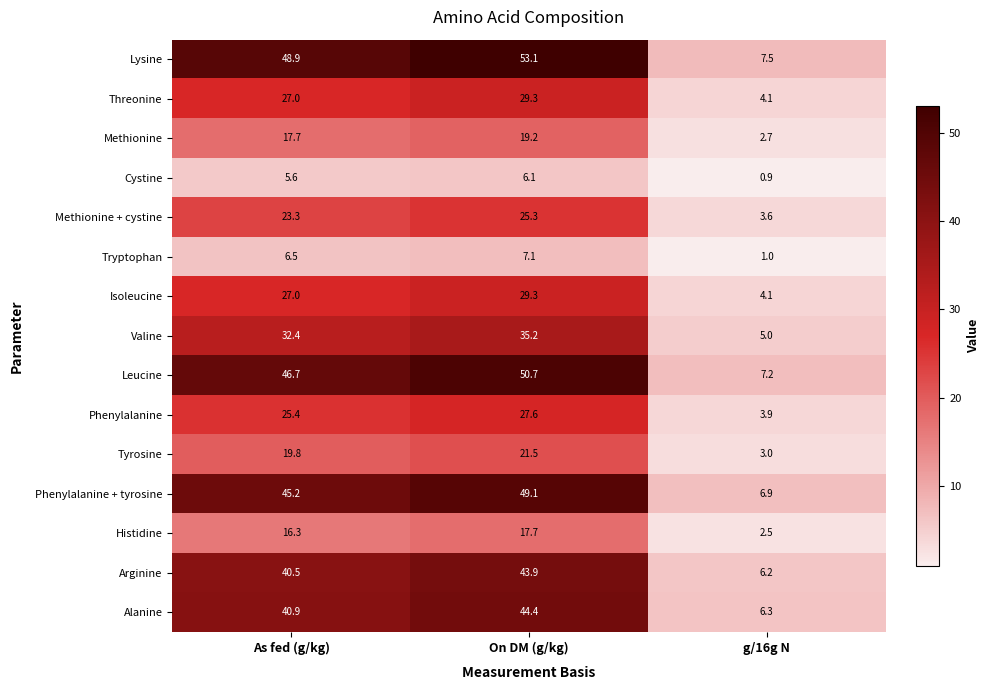

What is the difference between the Arginine values at g/16g N and As fed (g/kg)?

34.3